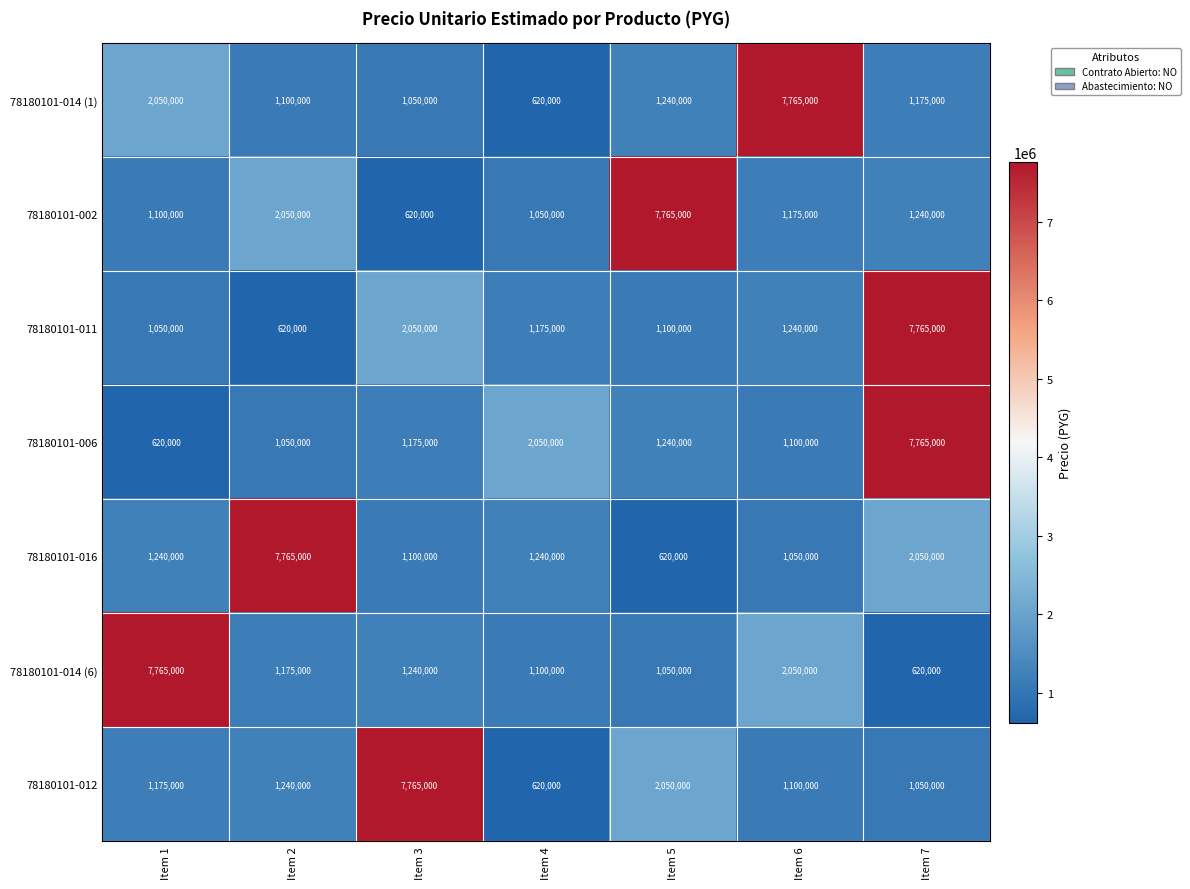

What is the maximum value for 78180101-016?

7765000